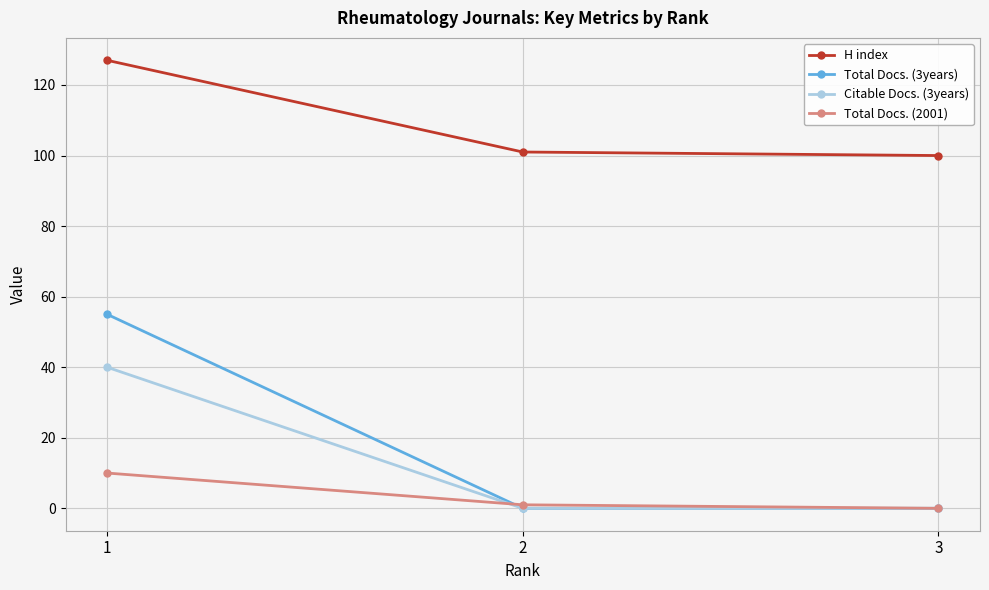

The Total Docs. (2001) series shows 10 at 1. True or false?

True